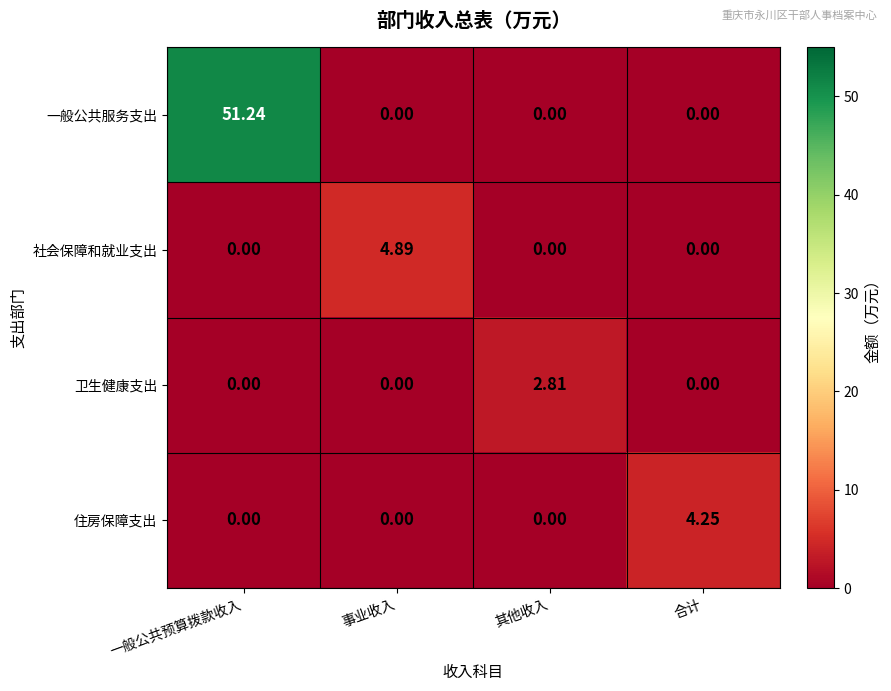

How many data points in 社会保障和就业支出 are above 0?

1